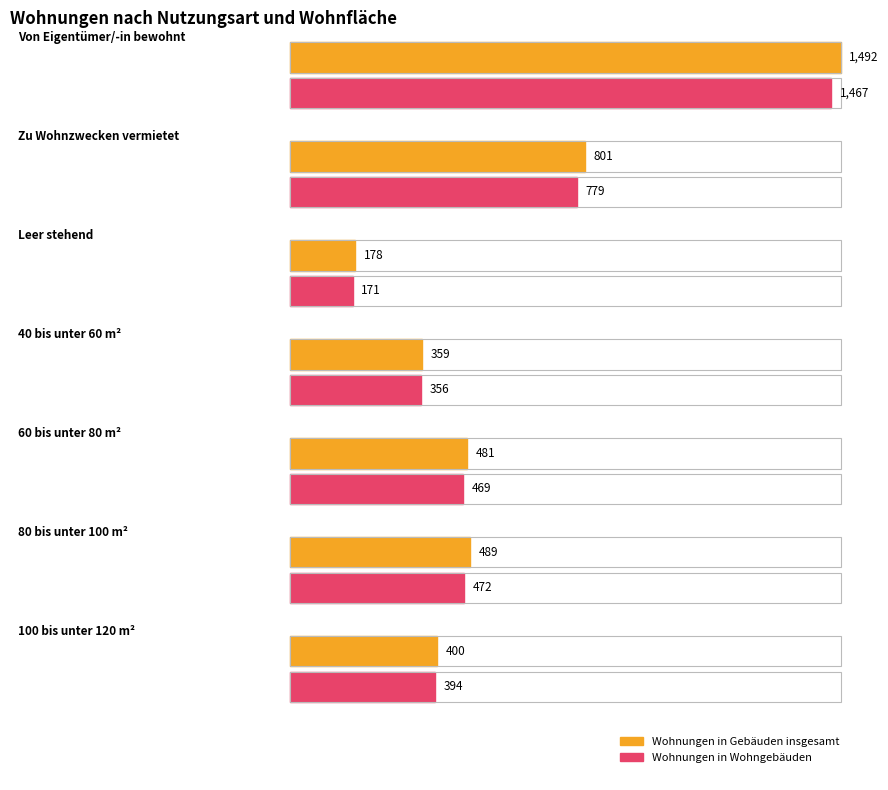

True or false: Wohnungen in Gebäuden insgesamt (Anzahl) has a value of 638 at 40 bis unter 60 m².

False